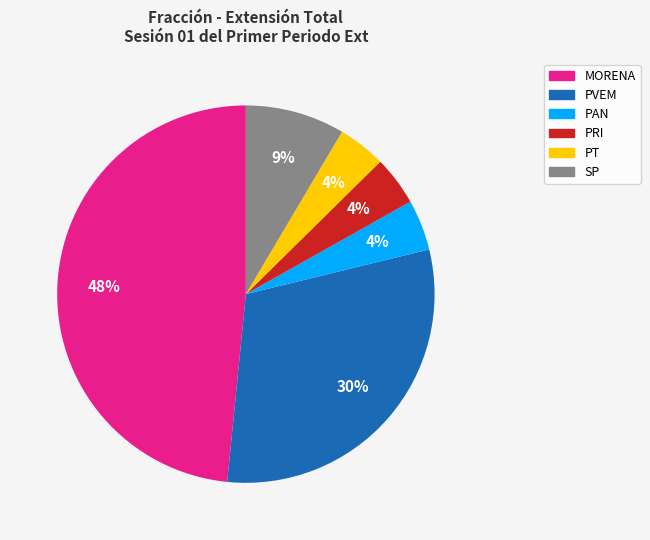

Is there any slice that represents more than half of the pie?

No